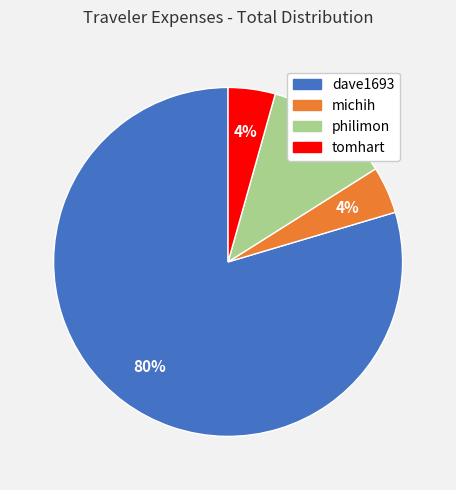

Is the sum of philimon and dave1693 greater than half?

Yes